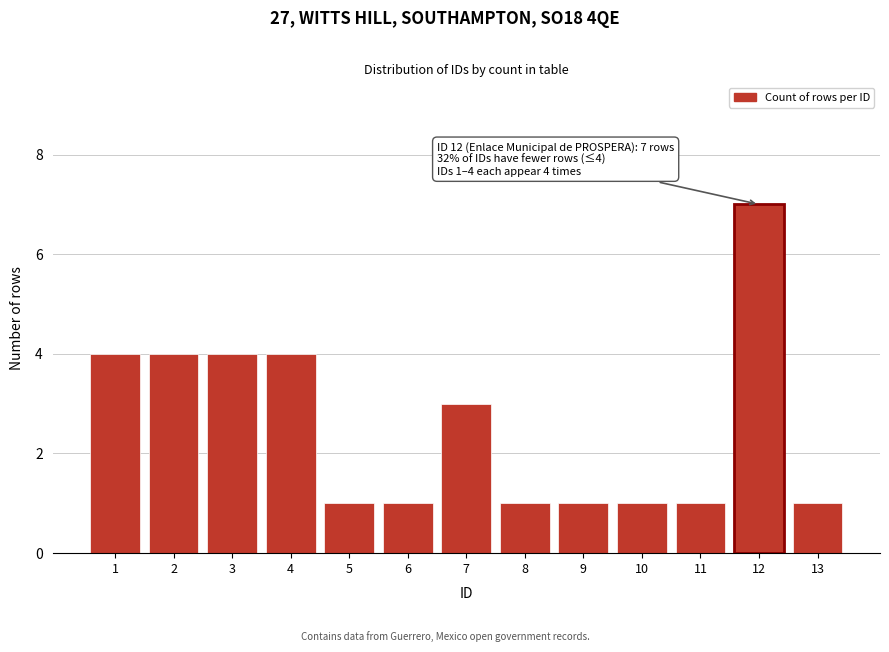

Reading left to right, list all the values displayed in this chart.

1=4	2=4	3=4	4=4	5=1	6=1	7=3	8=1	9=1	10=1	11=1	12=7	13=1